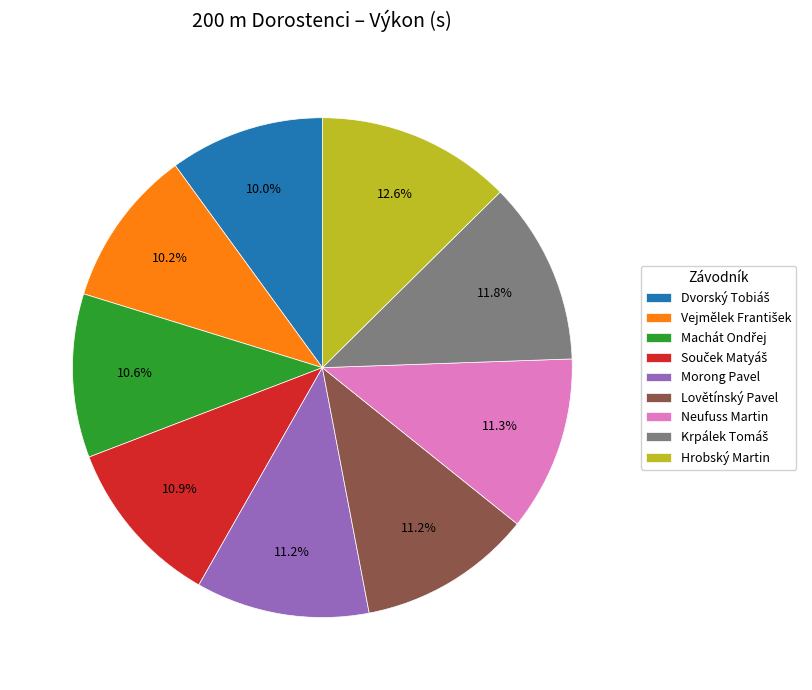

How many slices are in this pie chart?

9